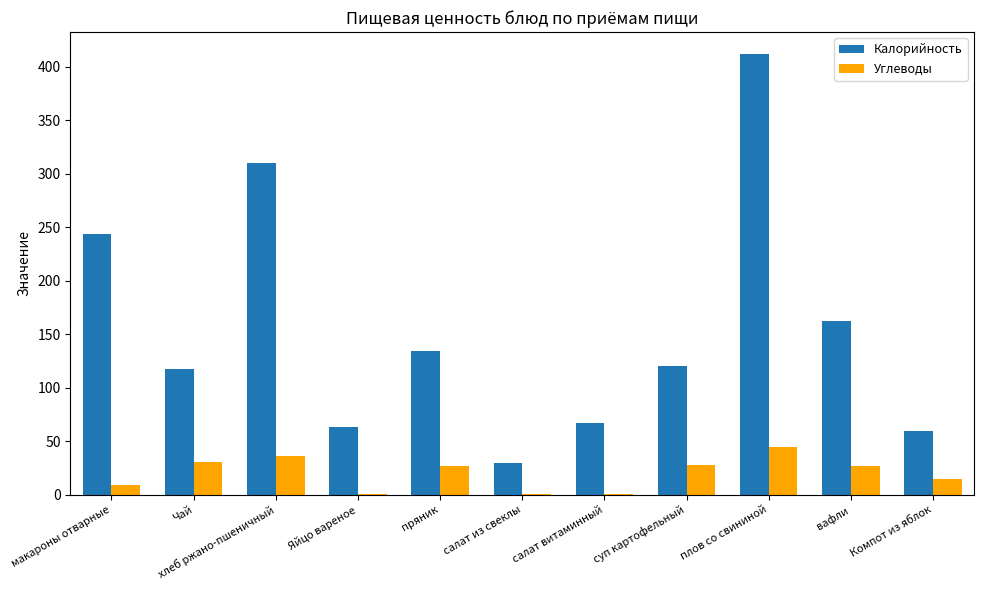

Is the value of Калорийность at салат витаминный greater than the value of Углеводы at Яйцо вареное?

Yes